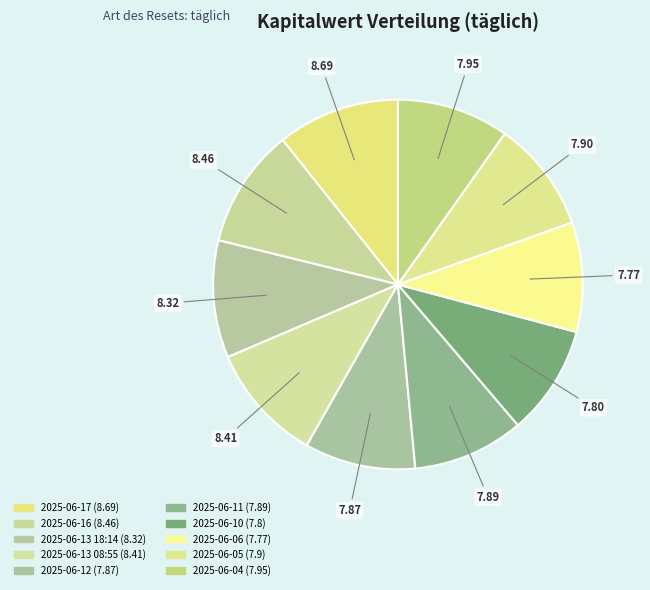

True or false: 2025-06-05 accounts for 10% of the total.

True